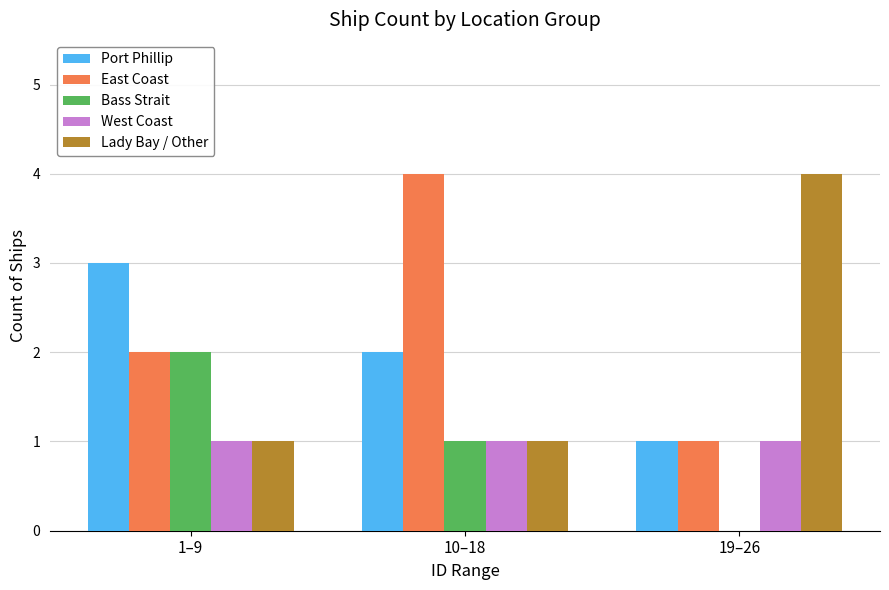

Reading right to left, list all the values displayed in this chart.

Port Phillip: 1	2	3
East Coast: 1	4	2
Bass Strait: 0	1	2
West Coast: 1	1	1
Lady Bay / Other: 4	1	1